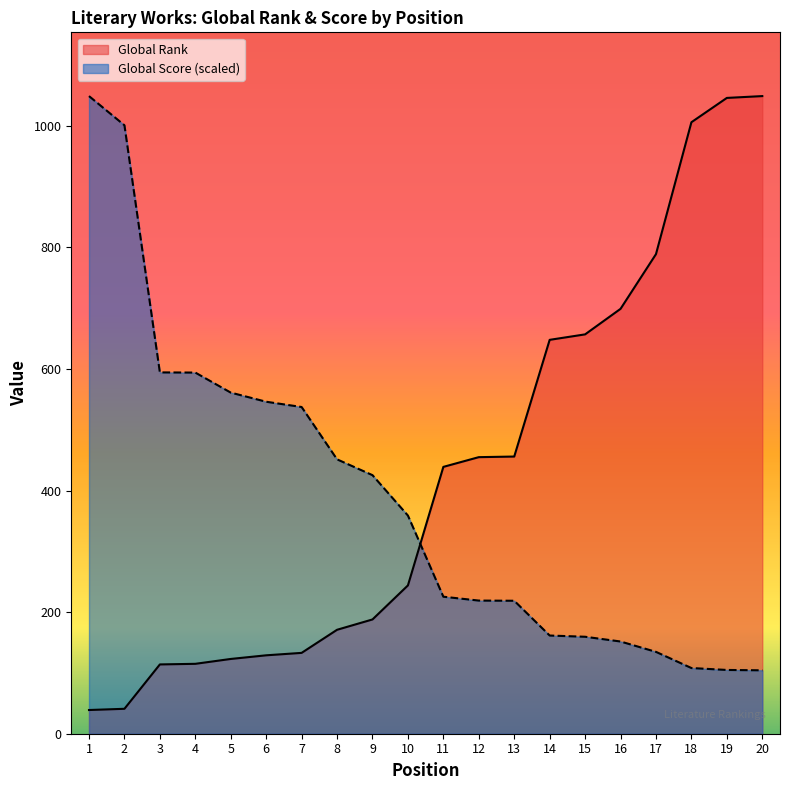

What is the minimum value shown in the chart?

39.0